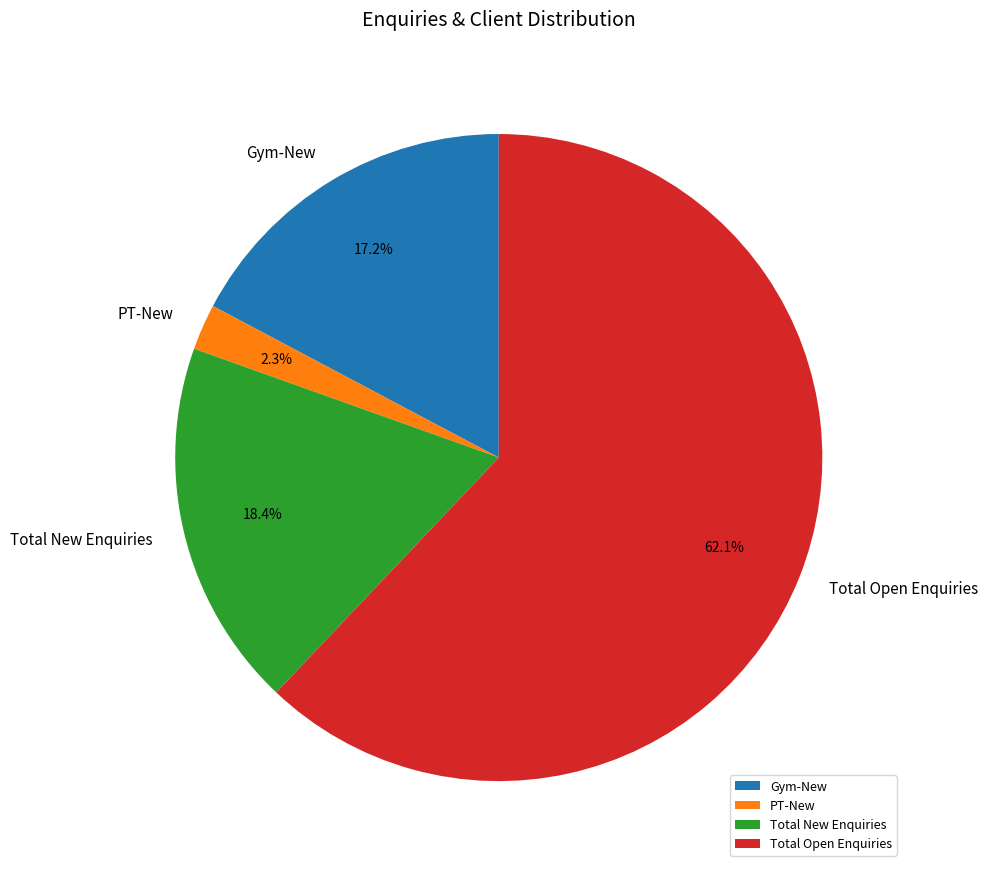

Combined, do Total Open Enquiries and Gym-New account for over 50%?

Yes